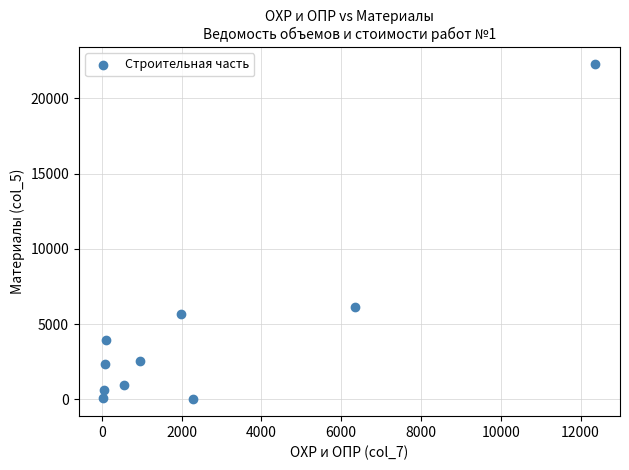

What Y value in the scatter plot is closest to 11153?

6114